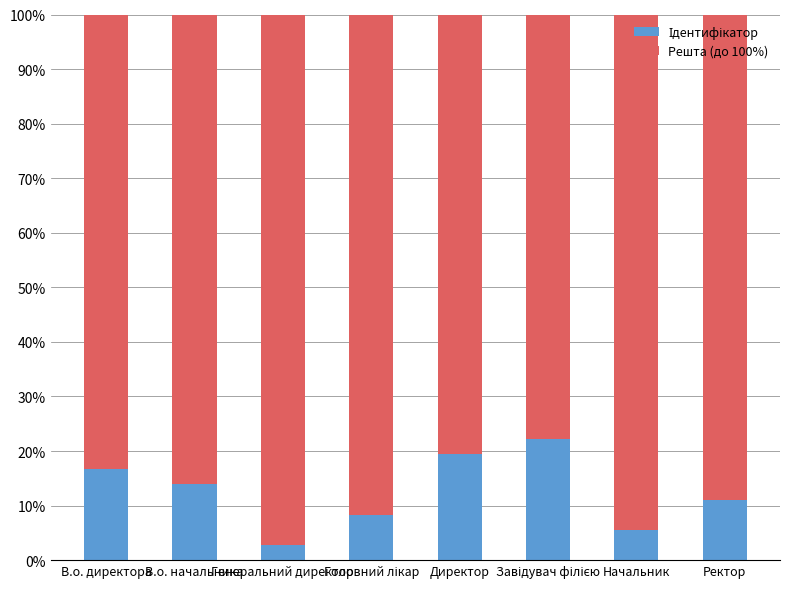

Which series has the largest total across all categories?

Решта (до 100%)